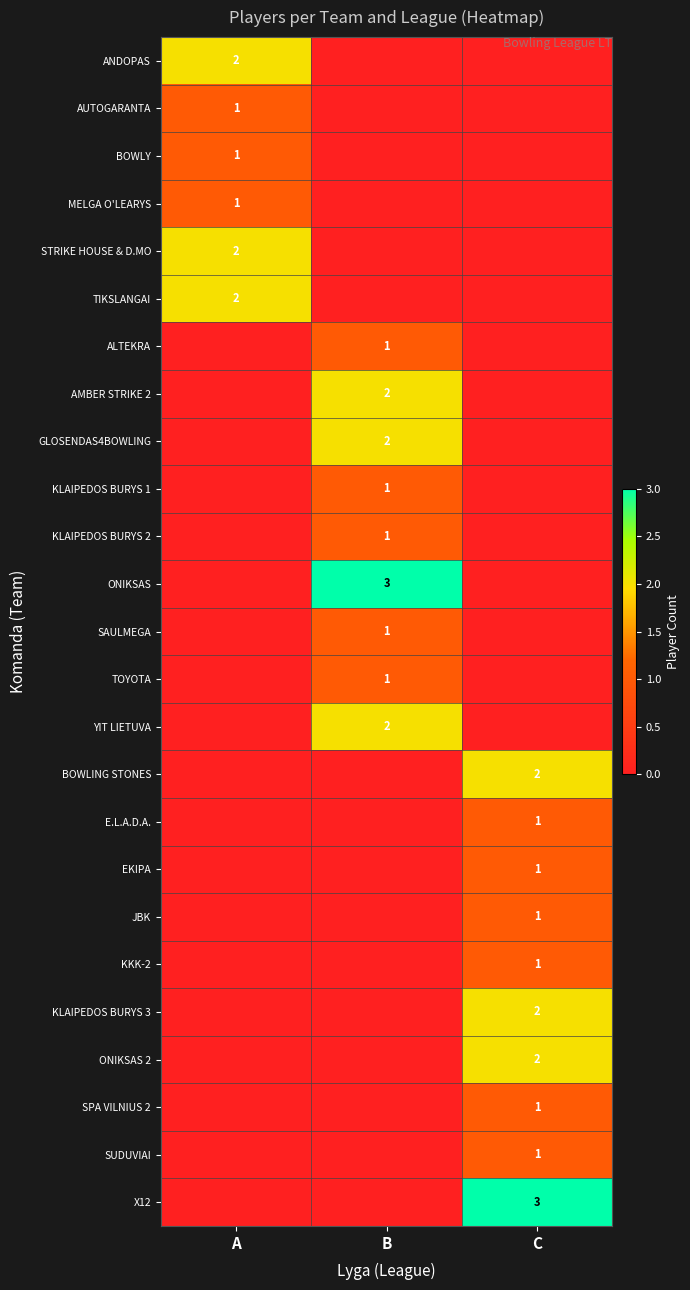

What is the total value across all series at C?

15